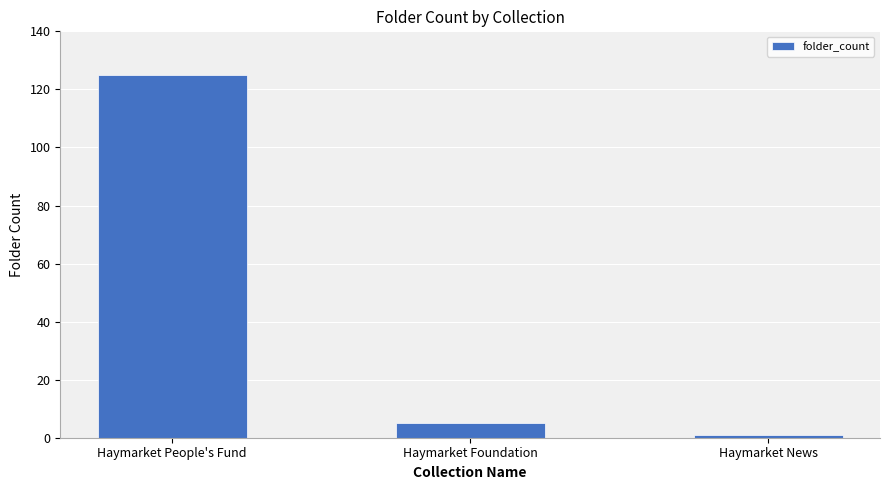

Reading left to right, what are all the values shown in this chart?

125	5	1